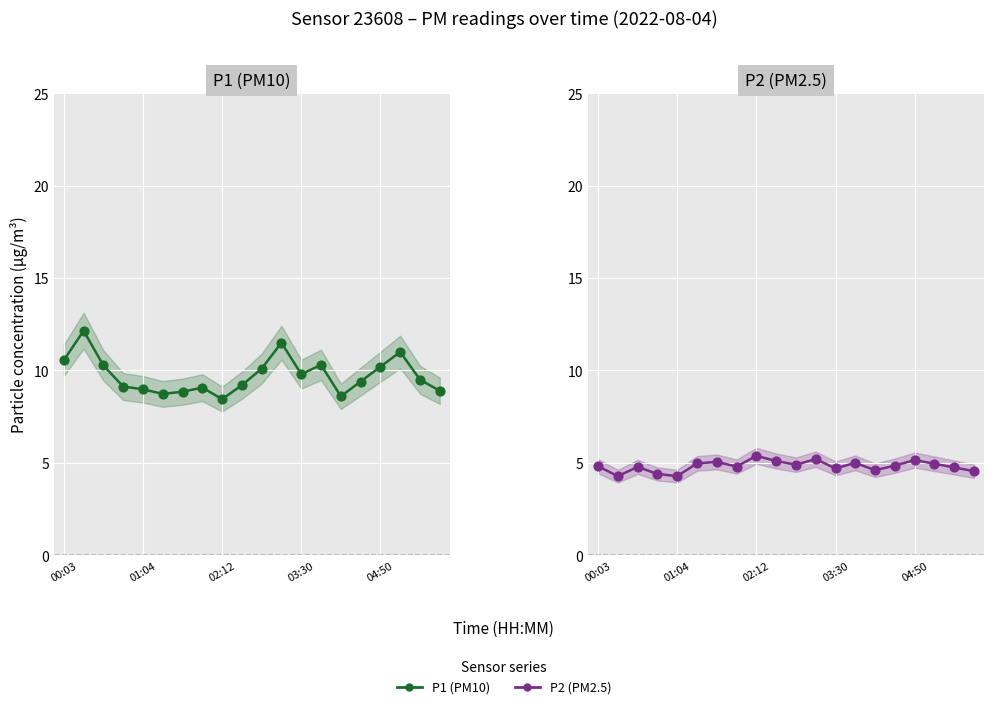

Which series has the largest total across all categories?

P1 (PM10)